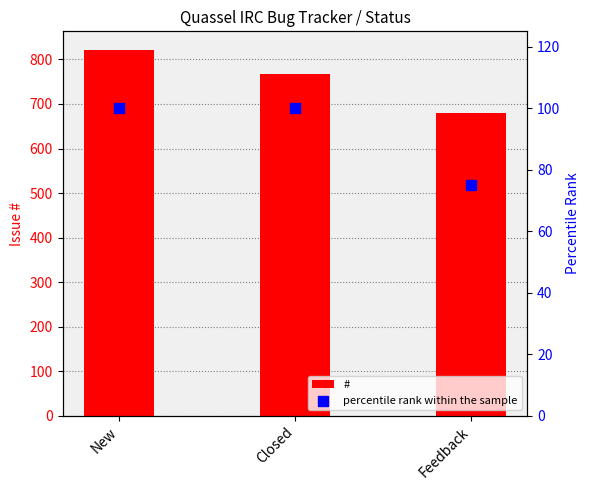

At how many categories does at least one series exceed 166?

3